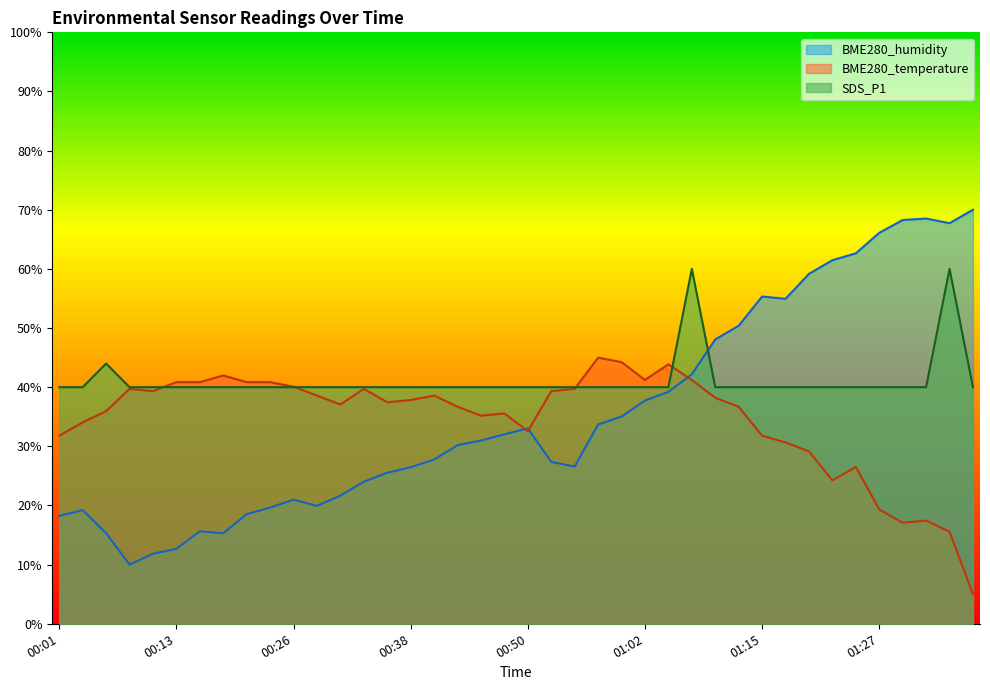

What is the average value of the BME280_humidity series?

35.6